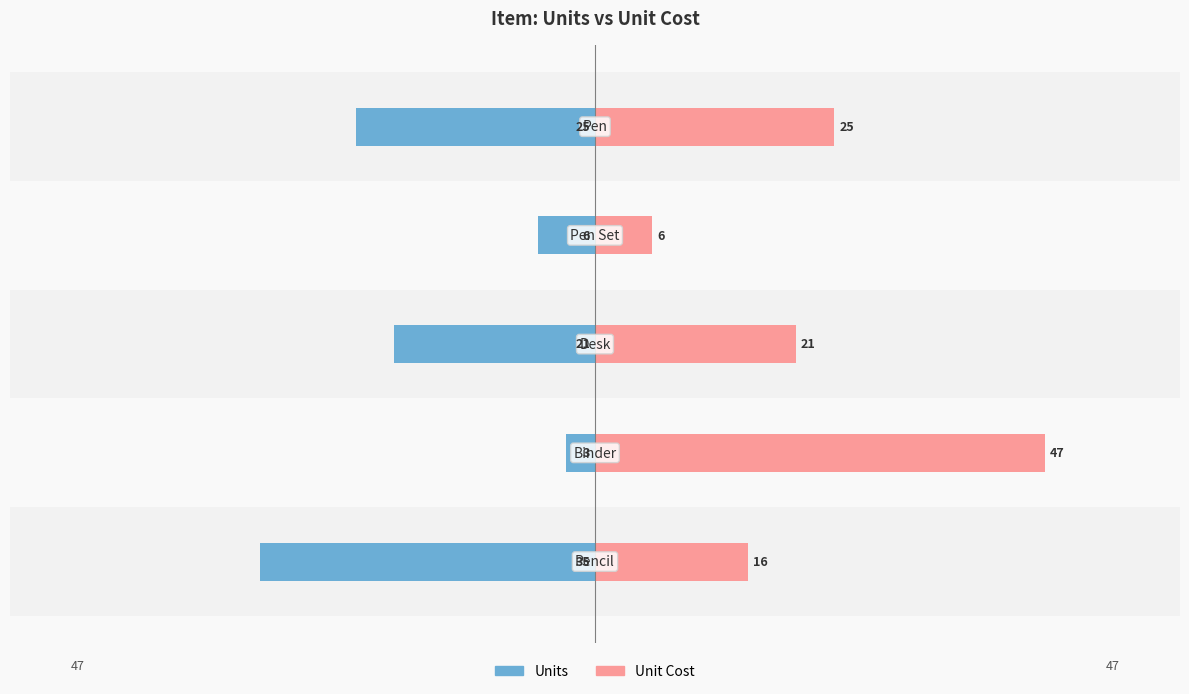

List the series in order of their overall mean, lowest first.

Units, Unit Cost